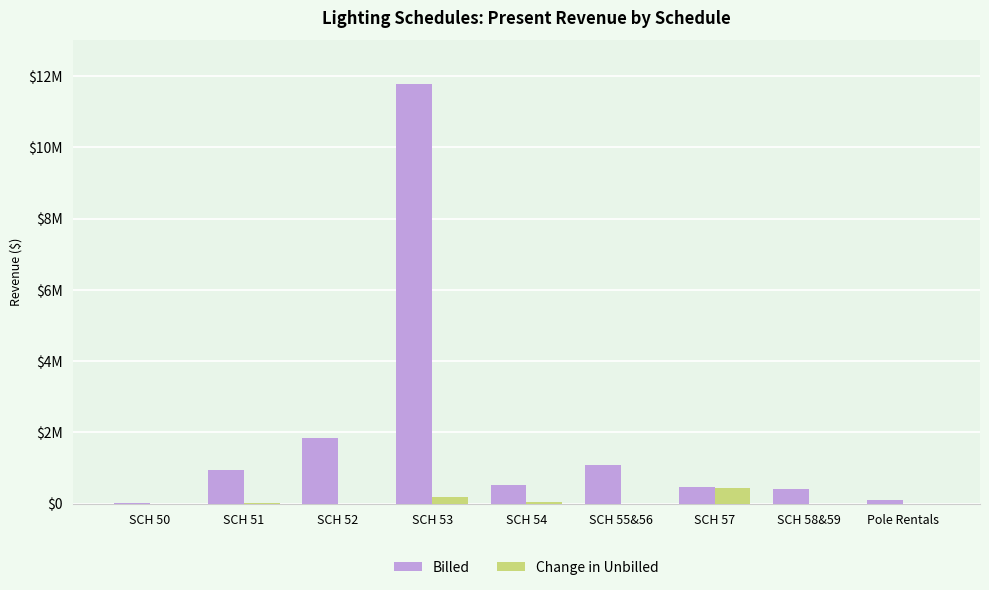

Are the bars grouped side by side (vs. stacked)?

Yes